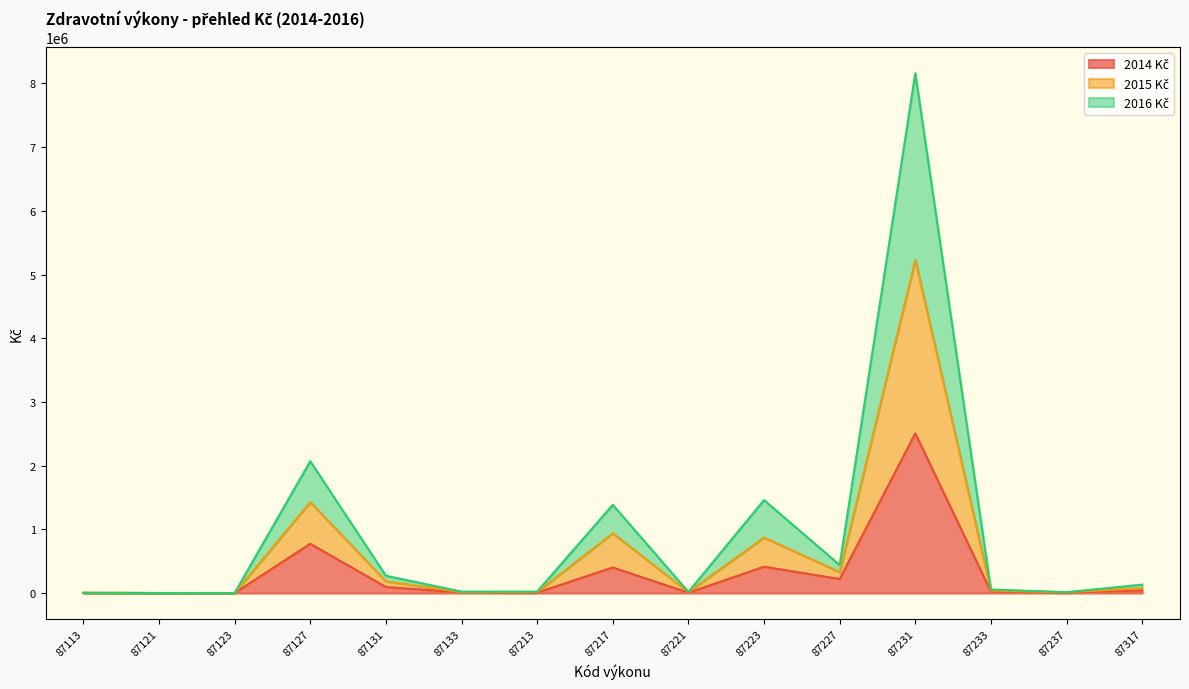

At which category is the sum across all series the highest?

87231